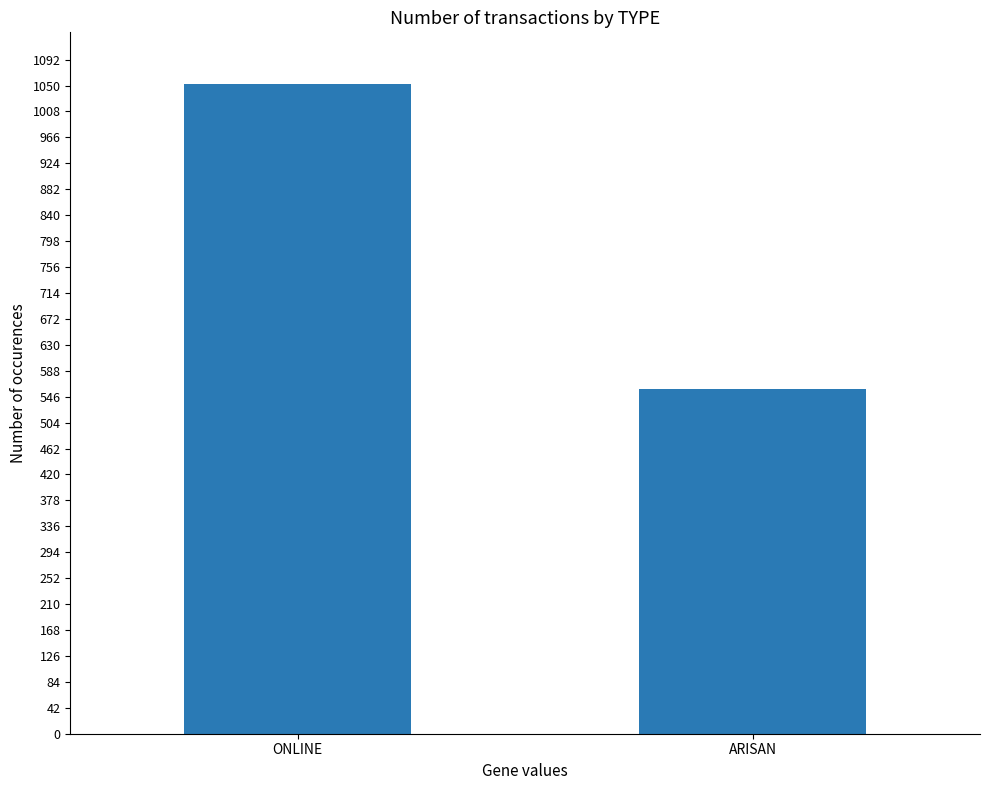

Approximately how many times larger is the value at ARISAN compared to ONLINE?

0.5